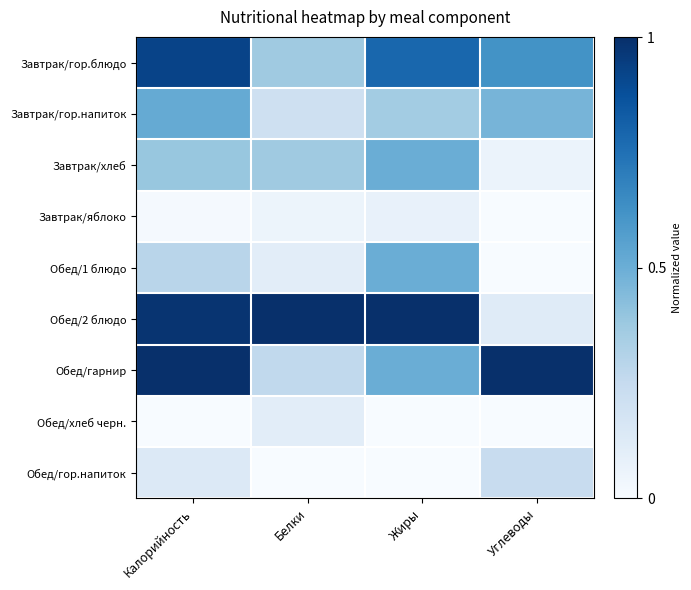

Which series has the largest total across all categories?

Обед/2 блюдо